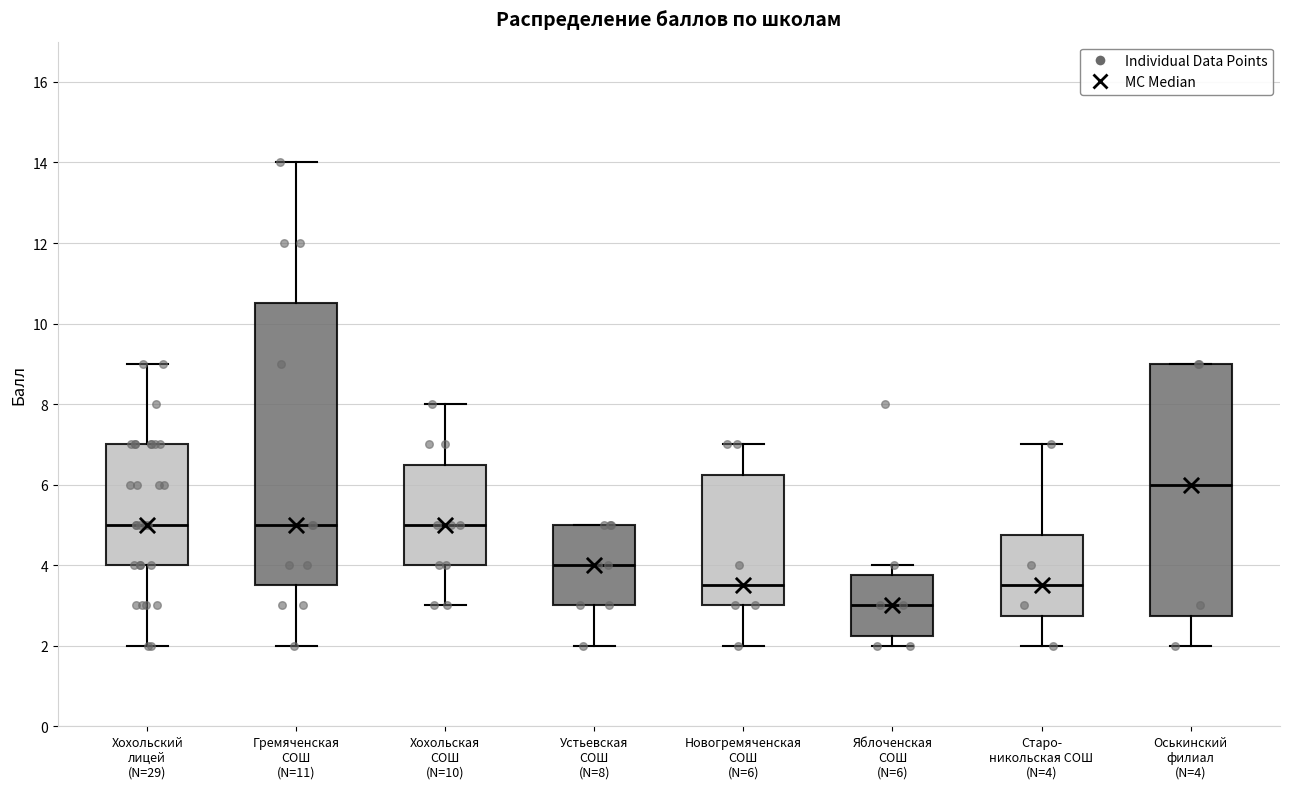

Where does the median line of the box for Гремяченская СОШ (N=11) sit on the y-axis? The values are not printed on the chart, so give them approximately, as read against the axis.

5.0